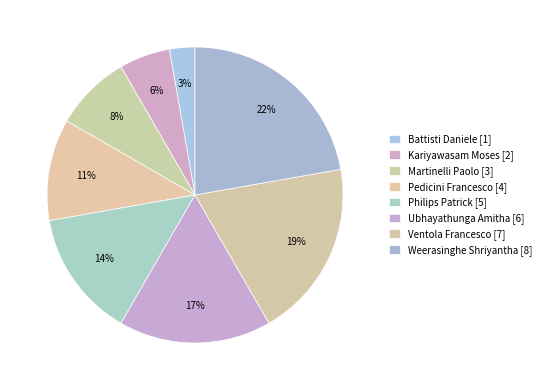

Which category has the smallest portion of the pie?

Battisti Daniele [1]